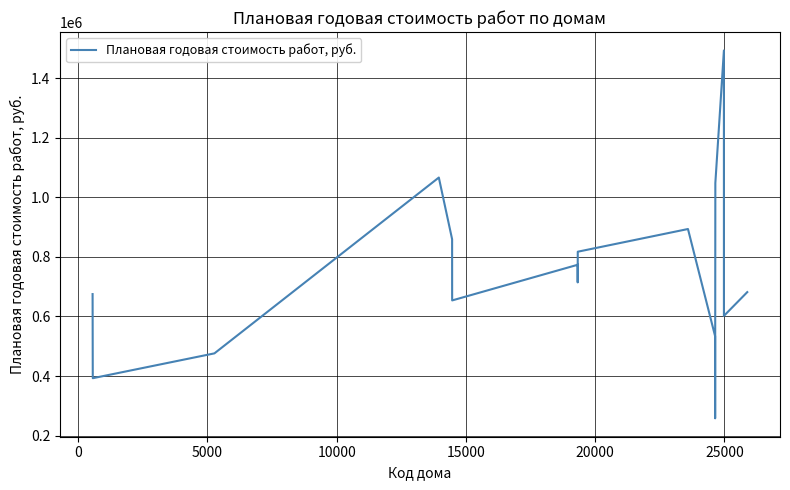

What is the difference between the maximum and minimum values?

1235758.0